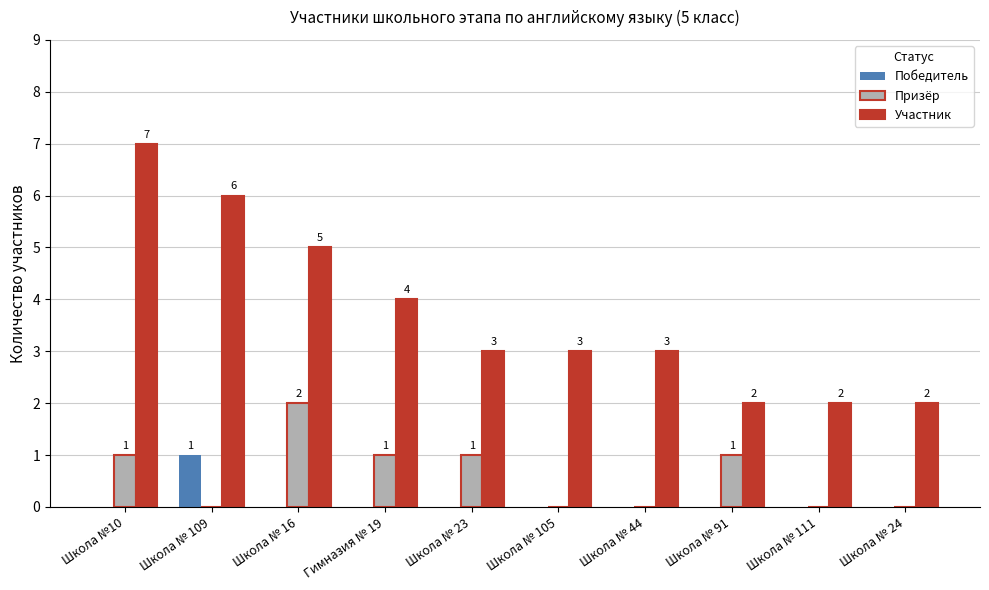

Is it true that Участник equals 1 at Школа № 91?

False